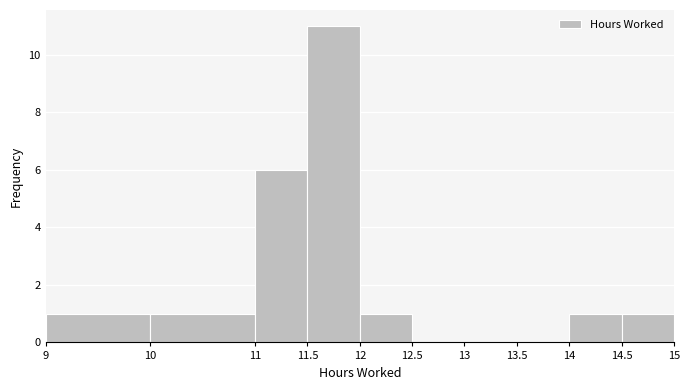

Over which range of the x-axis is the bar tallest?

11.5 to 12